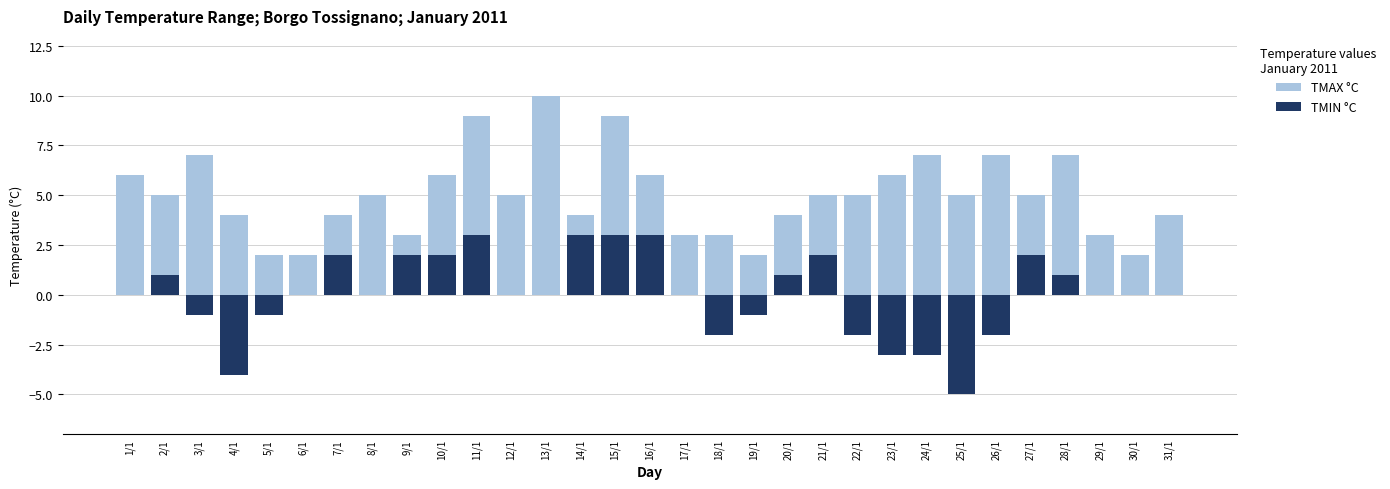

Reading left to right, list all the values displayed in this chart.

TMAX °C: 1/1=6	2/1=5	3/1=7	4/1=4	5/1=2	6/1=2	7/1=4	8/1=5	9/1=3	10/1=6	11/1=9	12/1=5	13/1=10	14/1=4	15/1=9	16/1=6	17/1=3	18/1=3	19/1=2	20/1=4	21/1=5	22/1=5	23/1=6	24/1=7	25/1=5	26/1=7	27/1=5	28/1=7	29/1=3	30/1=2	31/1=4
TMIN °C: 1/1=0	2/1=1	3/1=-1	4/1=-4	5/1=-1	6/1=0	7/1=2	8/1=0	9/1=2	10/1=2	11/1=3	12/1=0	13/1=0	14/1=3	15/1=3	16/1=3	17/1=0	18/1=-2	19/1=-1	20/1=1	21/1=2	22/1=-2	23/1=-3	24/1=-3	25/1=-5	26/1=-2	27/1=2	28/1=1	29/1=0	30/1=0	31/1=0